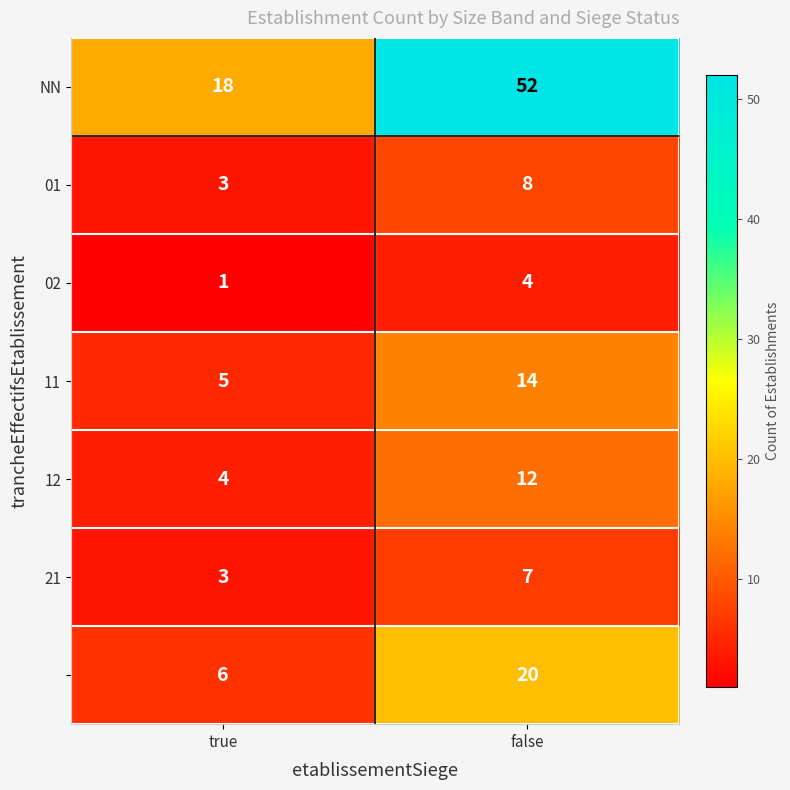

What is the spread (max minus min) of values at false?

48